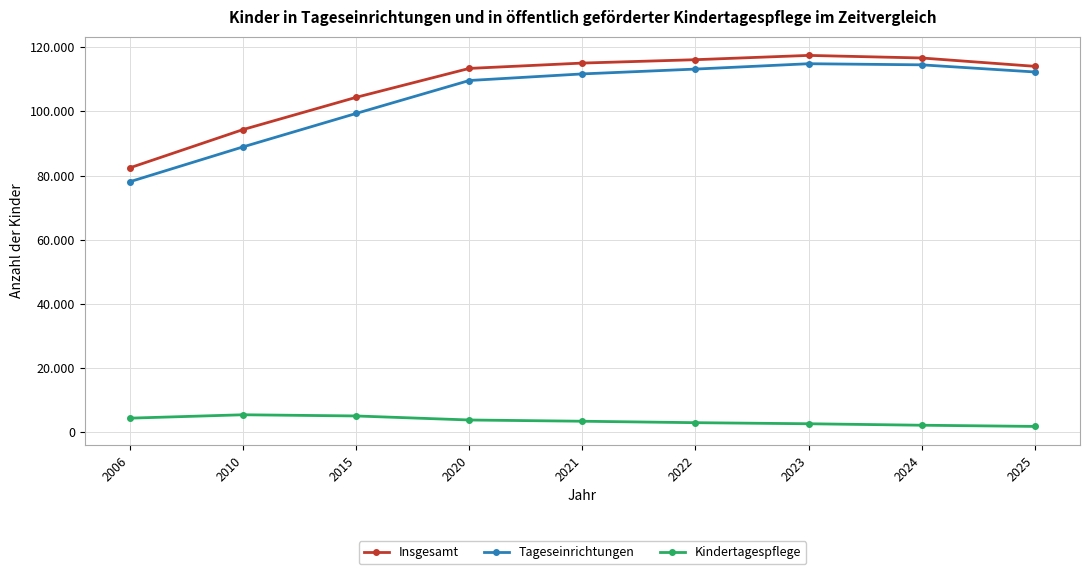

Reading left to right, extract all data points from this chart.

Insgesamt: 2006=82417	2010=94337	2015=104392	2020=113412	2021=115078	2022=116133	2023=117470	2024=116664	2025=114067
Tageseinrichtungen: 2006=78079	2010=88939	2015=99367	2020=109642	2021=111698	2022=113204	2023=114876	2024=114529	2025=112302
Kindertagespflege: 2006=4338	2010=5398	2015=5025	2020=3770	2021=3380	2022=2929	2023=2594	2024=2135	2025=1765